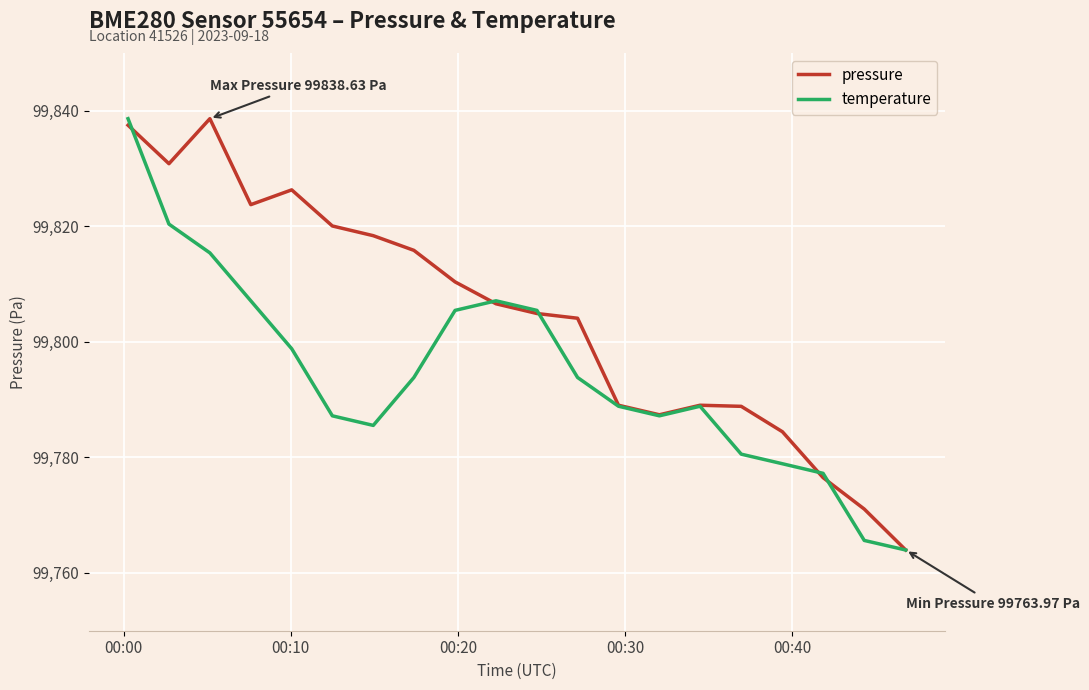

What is the maximum value shown in the chart?

99838.6